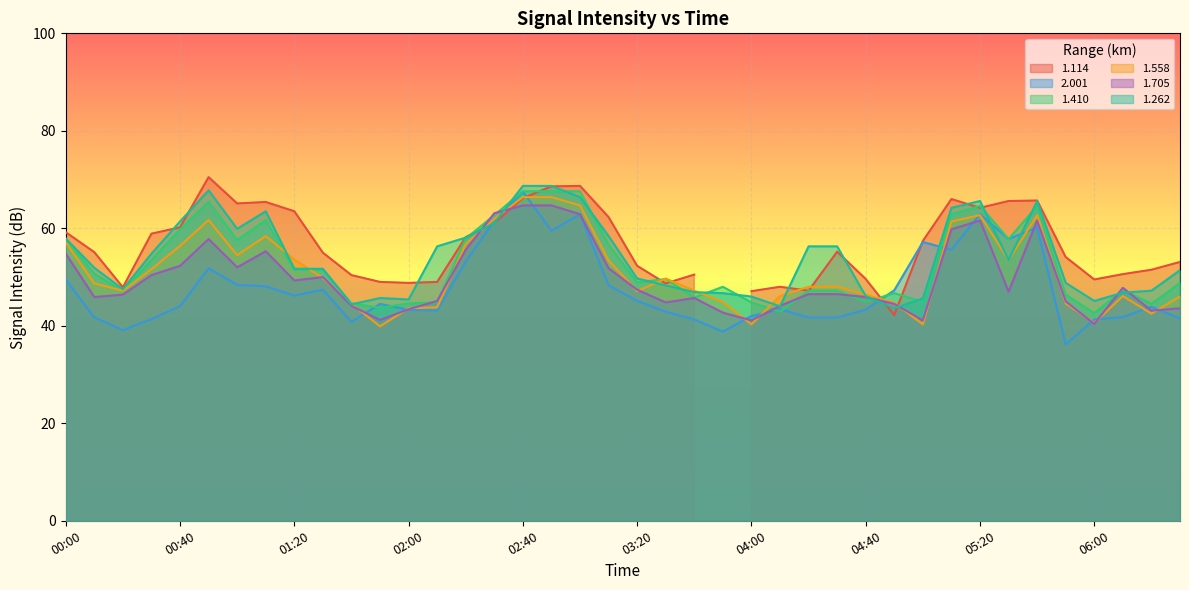

What is the approximate value of 2.001 at 02:30?

61.5